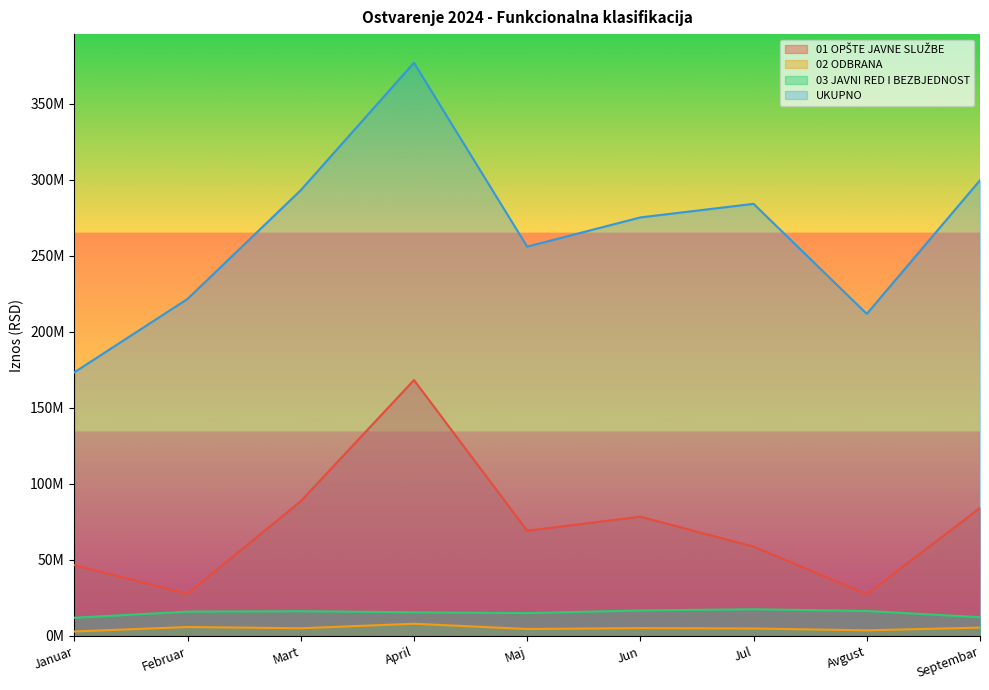

Where does the UKUPNO series first go above 275312574?

Mart